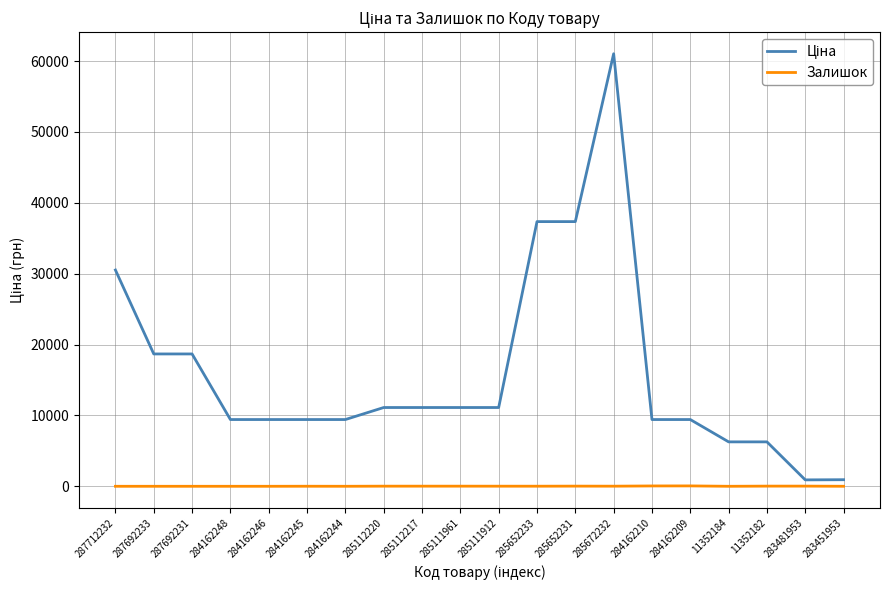

At which category is the sum across all series the highest?

285672232